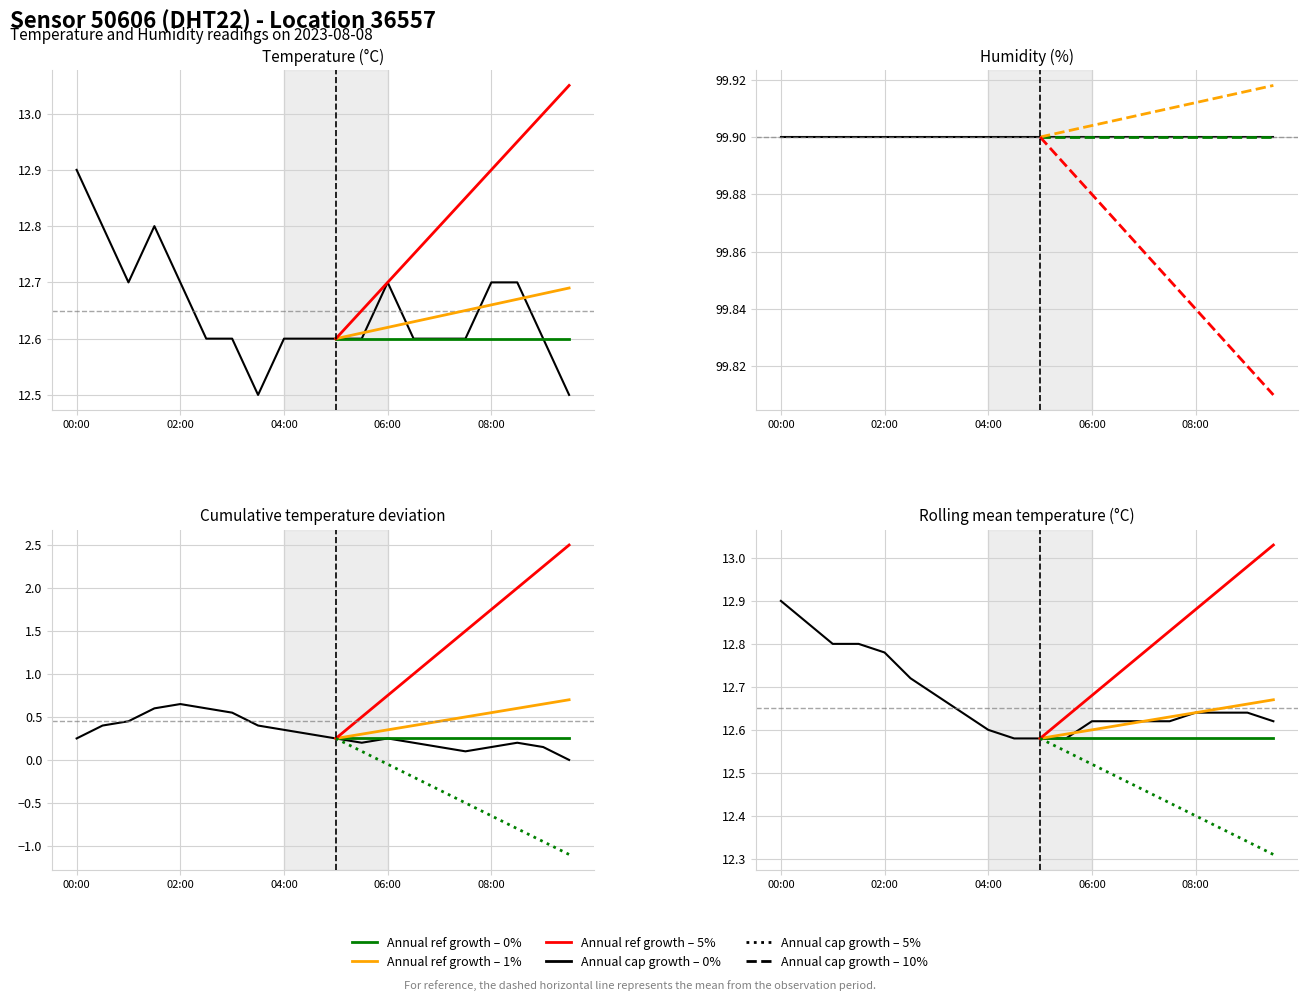

What position from the left is 03:30?

8